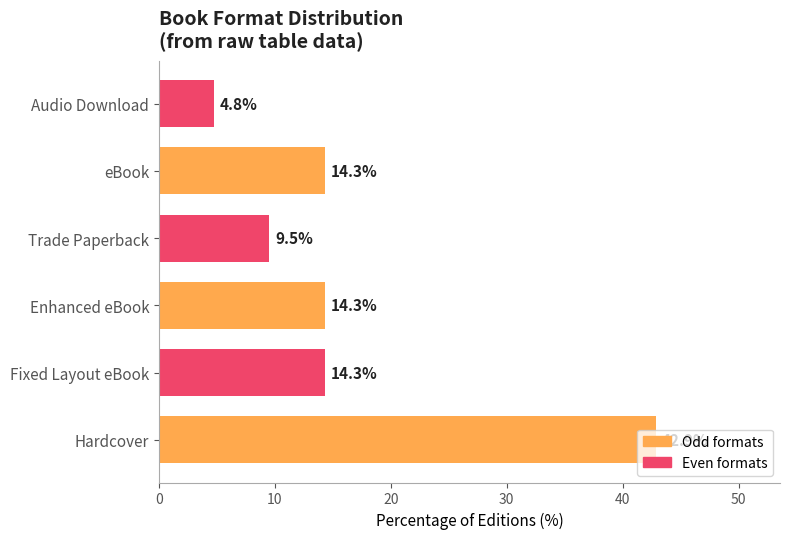

True or false: the data shows 14.3 at Fixed Layout eBook.

True